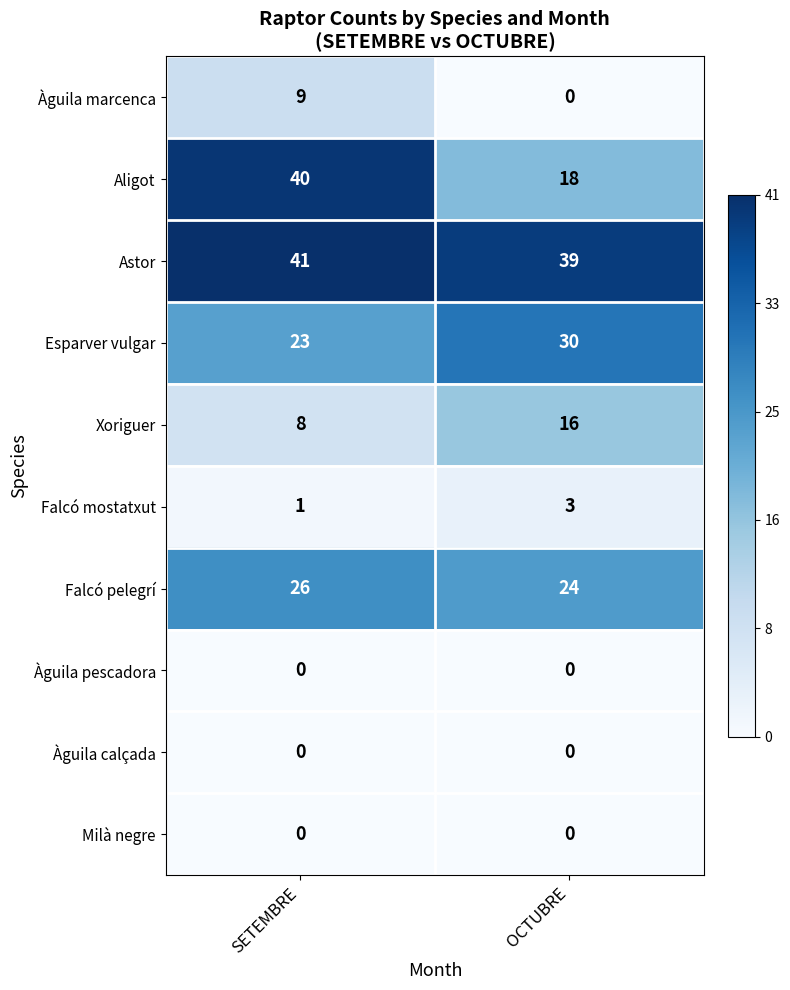

At which label does Astor reach its minimum?

OCTUBRE